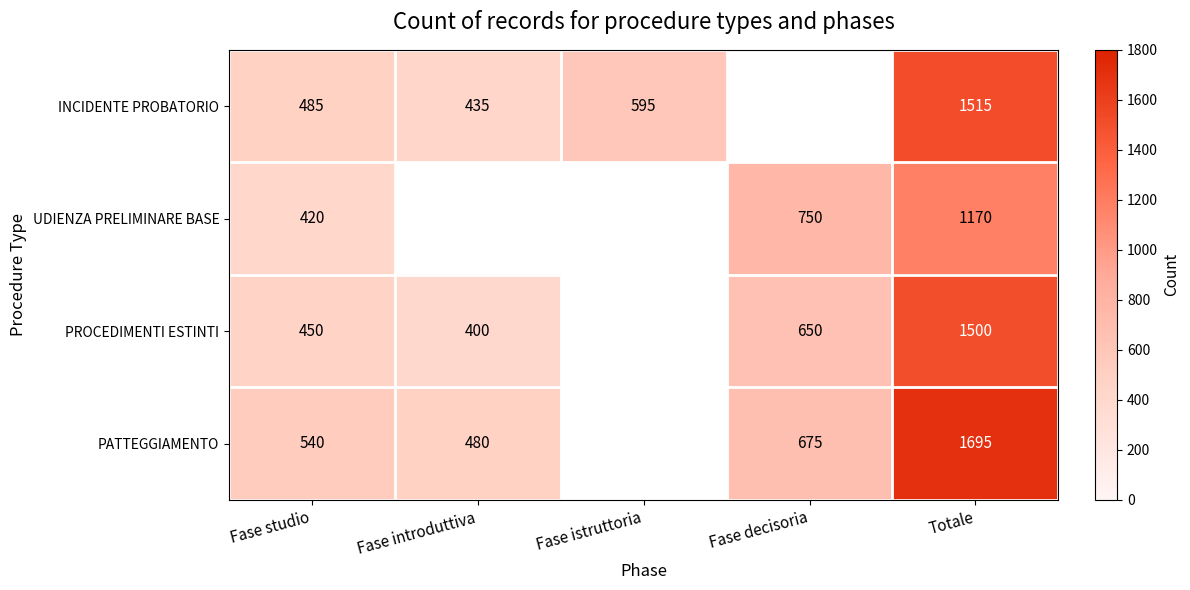

What is the total value across all series at Fase studio?

1895